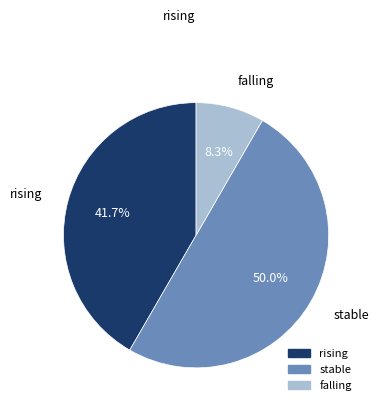

Which slice is the smallest?

falling